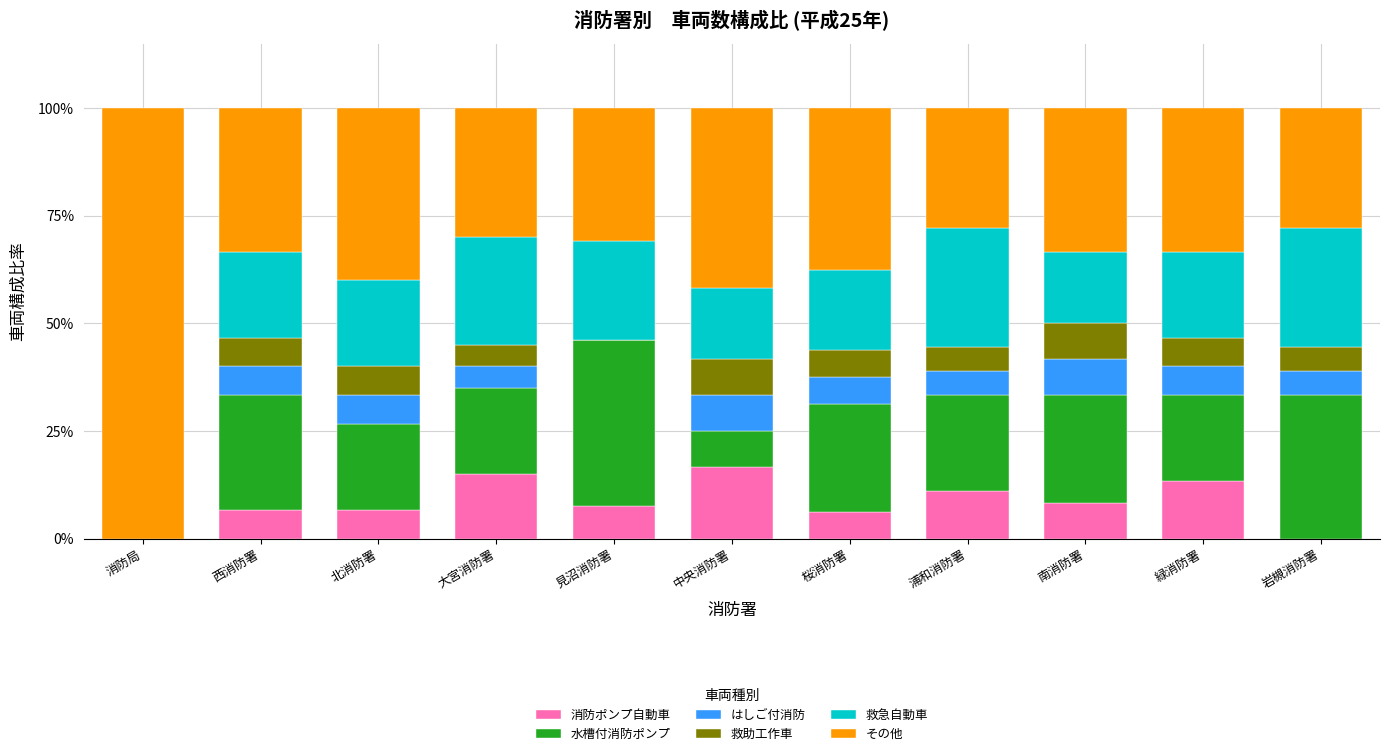

What is the total value across all series at 南消防署?

100.0